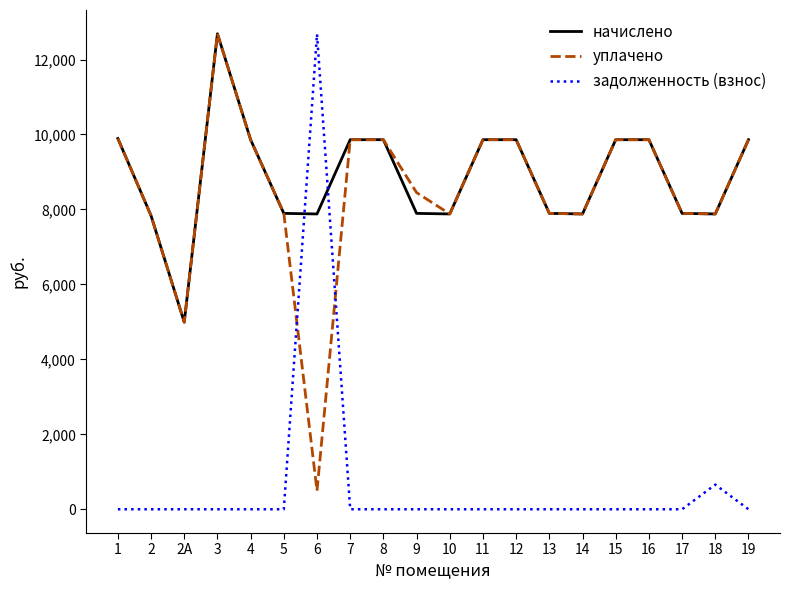

What is the total value across all series at 7?

19722.2